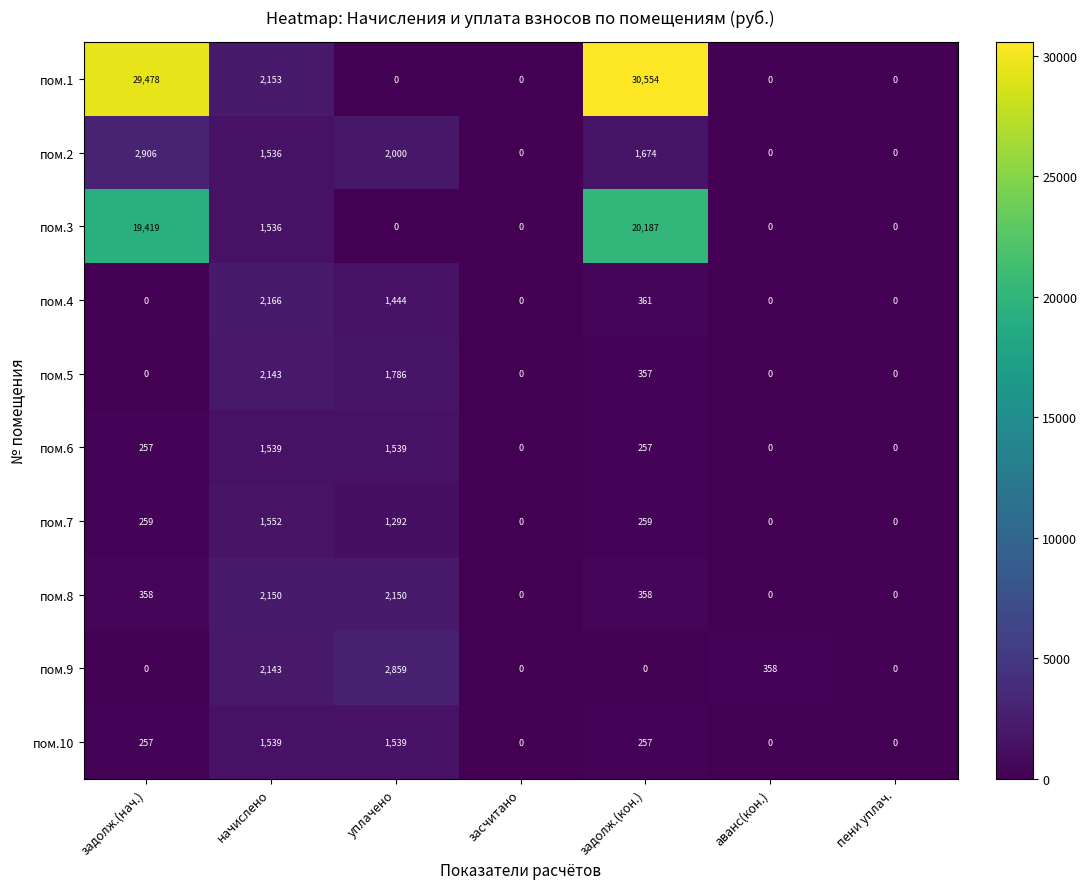

True or false: пом.9 has a value of 3337 at начислено.

False